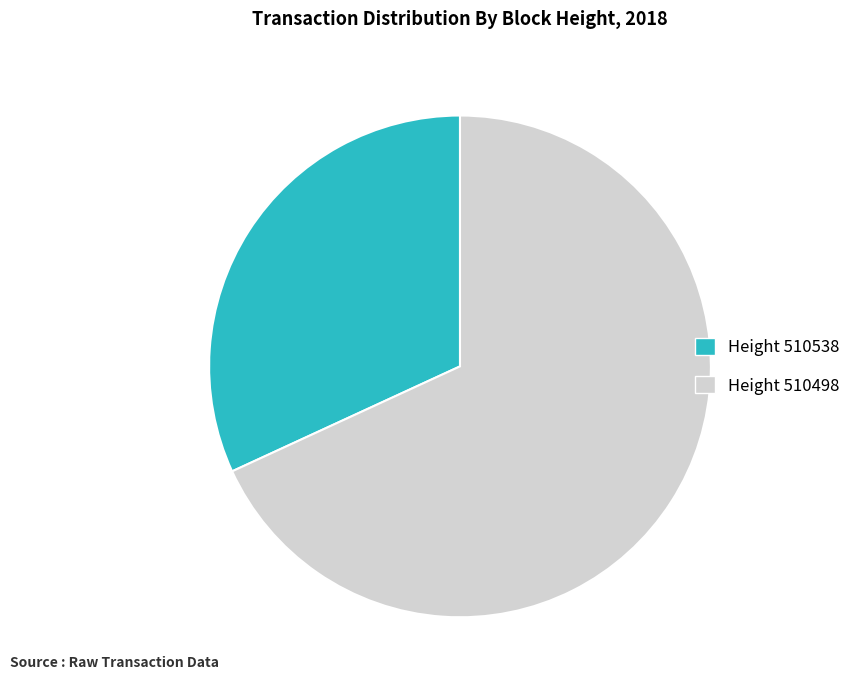

Is there a majority slice in this chart?

Yes